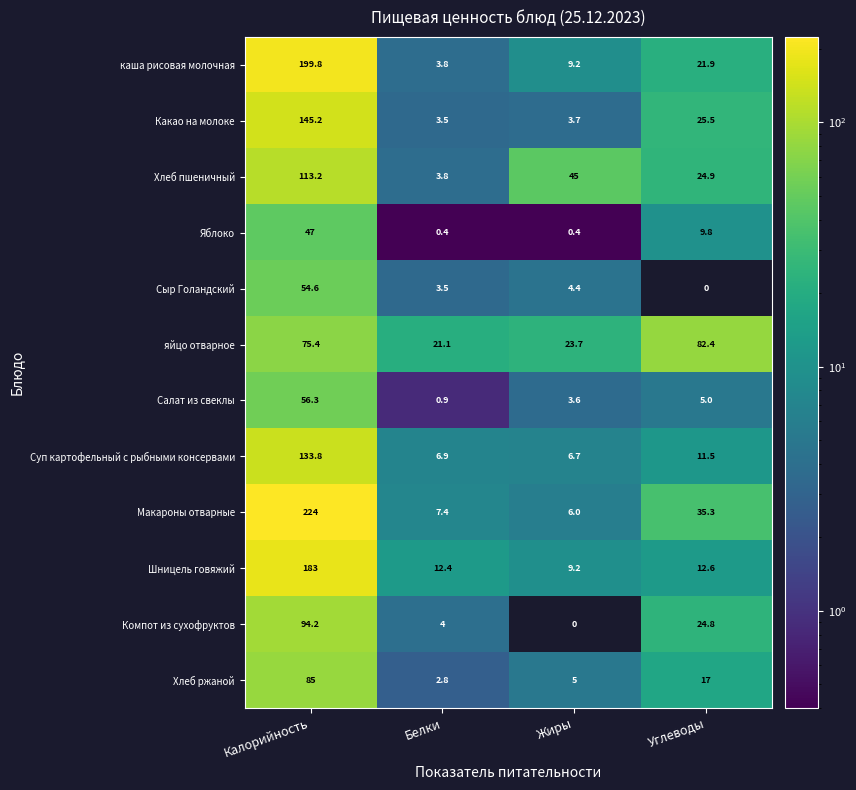

Which series has the widest spread of values?

Макароны отварные